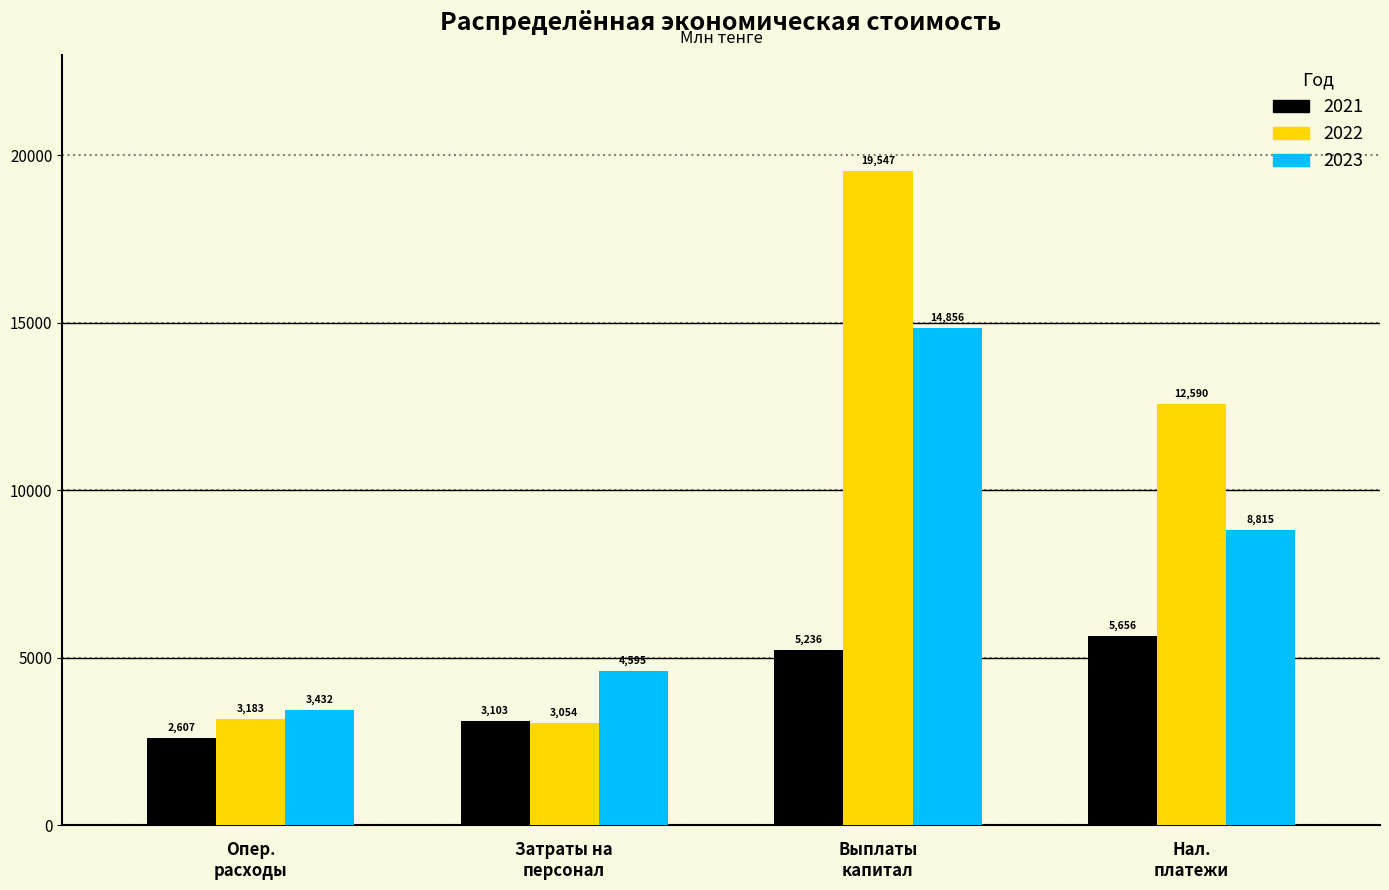

Which category has the lowest value across all series?

Опер.
расходы